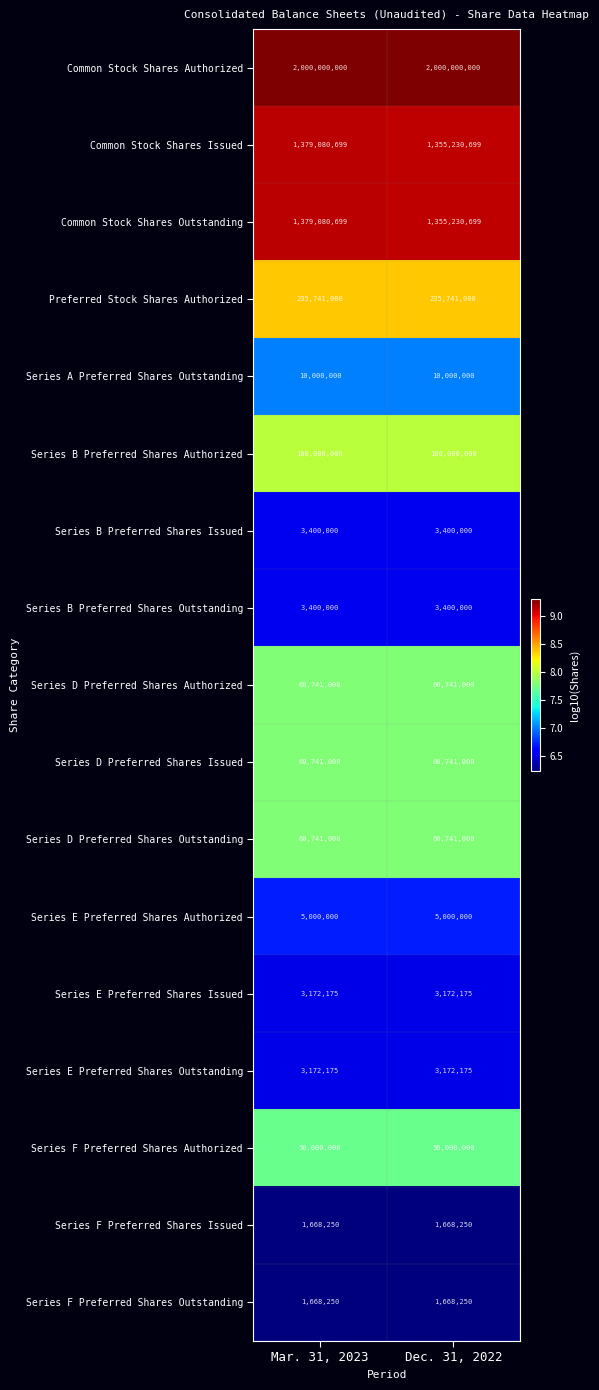

What is the spread (max minus min) of values at Dec. 31, 2022?

1998331750